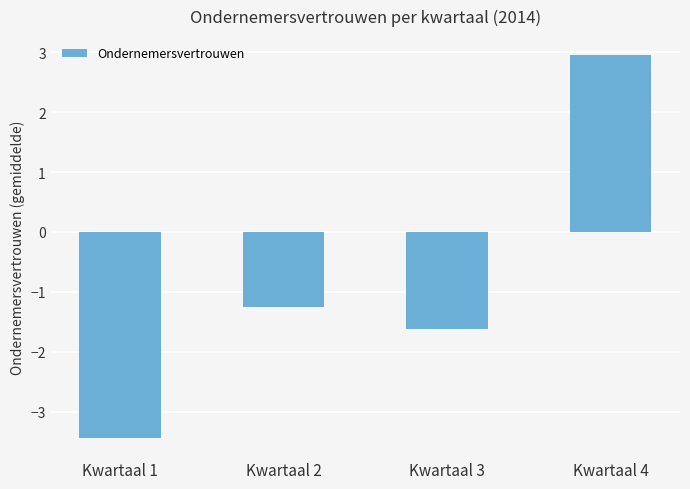

Reading right to left, what are all the values shown in this chart?

3.0	-1.6	-1.3	-3.4